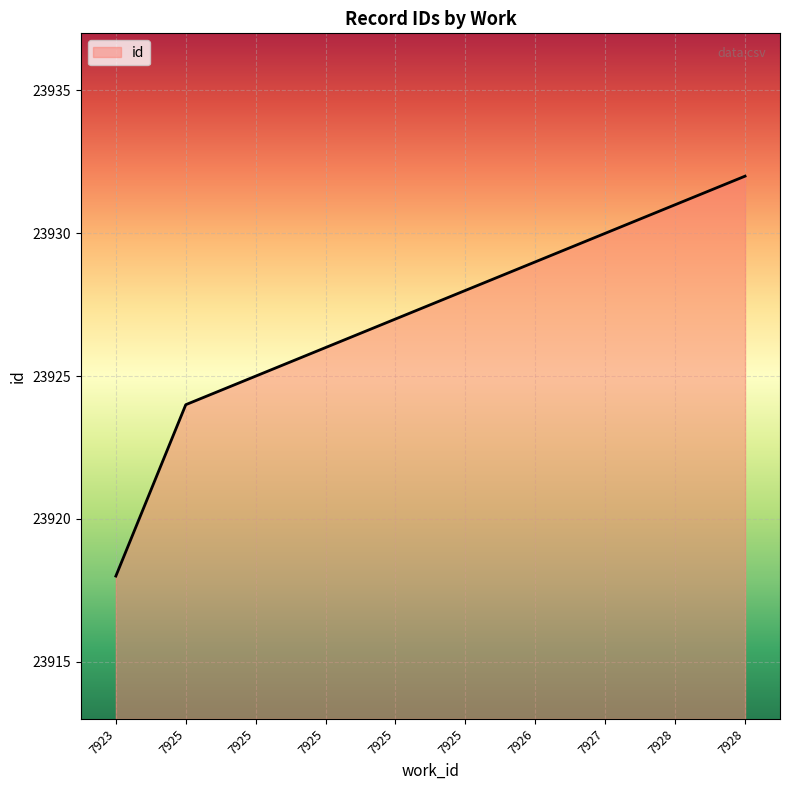

Does the chart have visible grid lines?

Yes